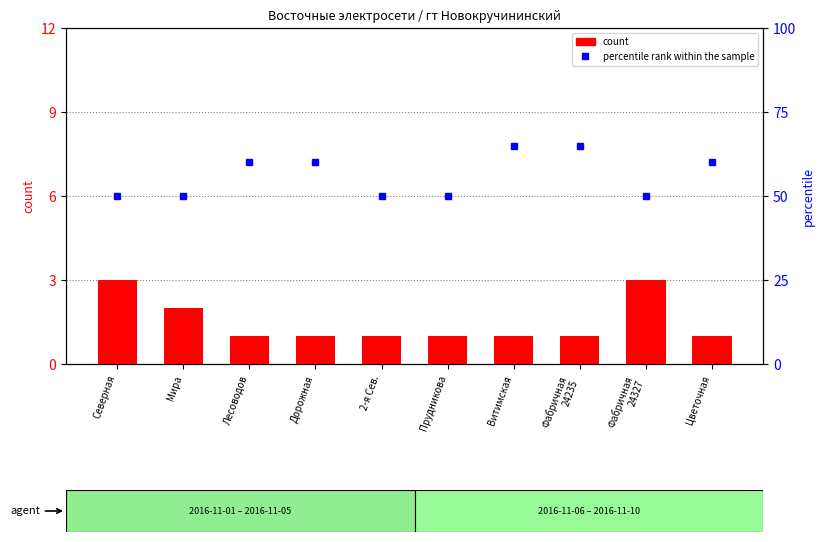

Rank the categories by count value from lowest to highest.

Лесоводов, Дорожная, 2-я Сев., Прудникова, Витимская, Фабричная
24235, Цветочная, Мира, Северная, Фабричная
24327